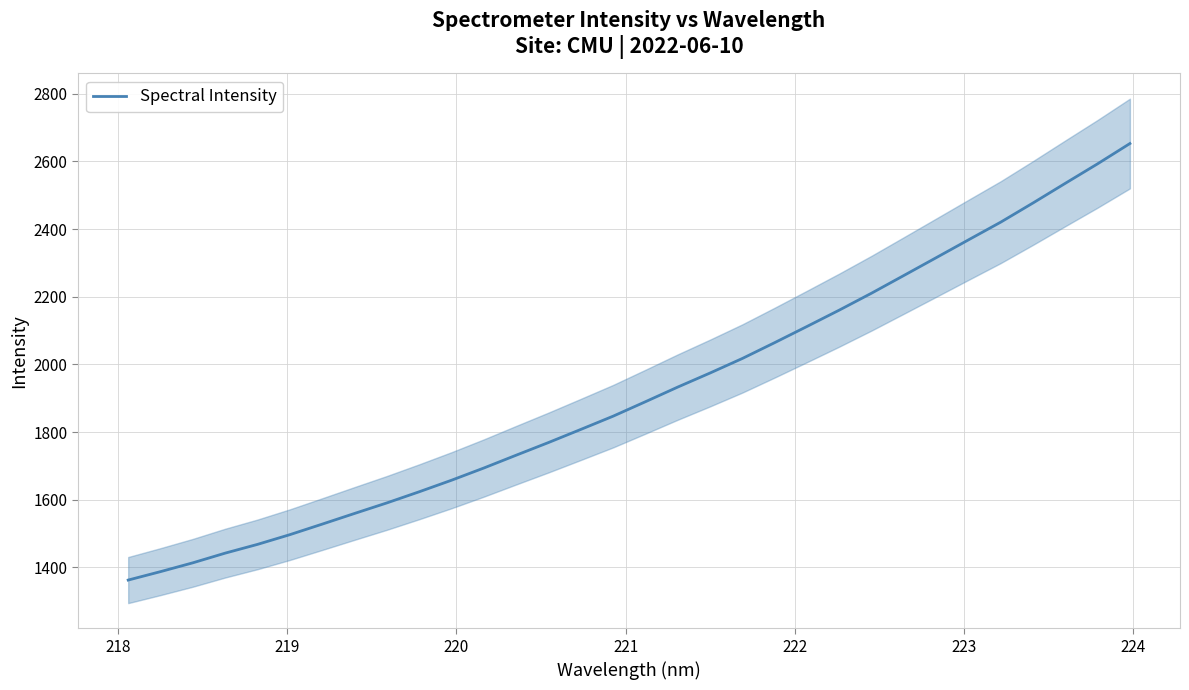

What is the minimum value for Spectral Intensity?

1362.5